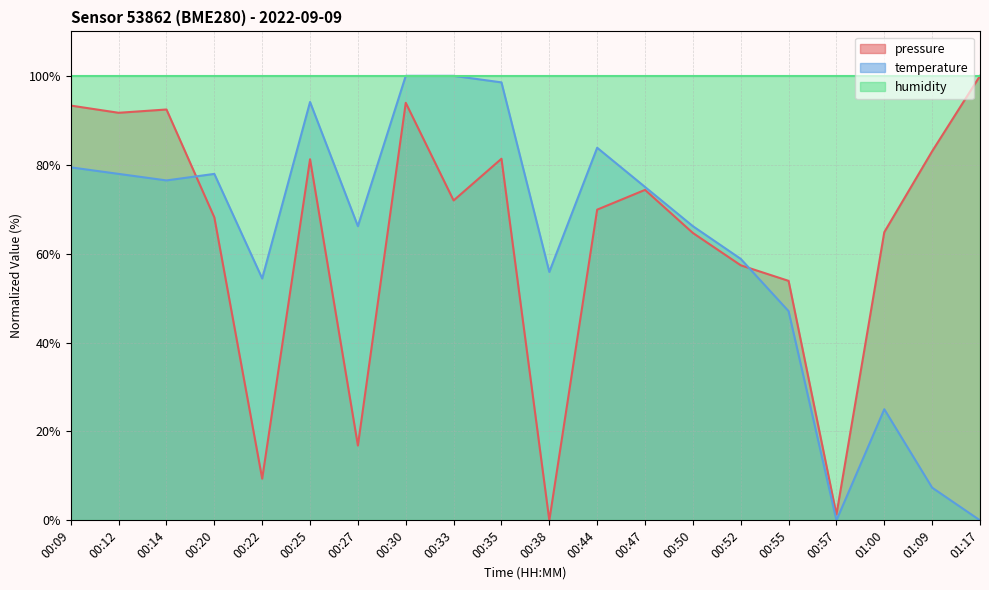

What is the total value across all series at 01:17?

200.0